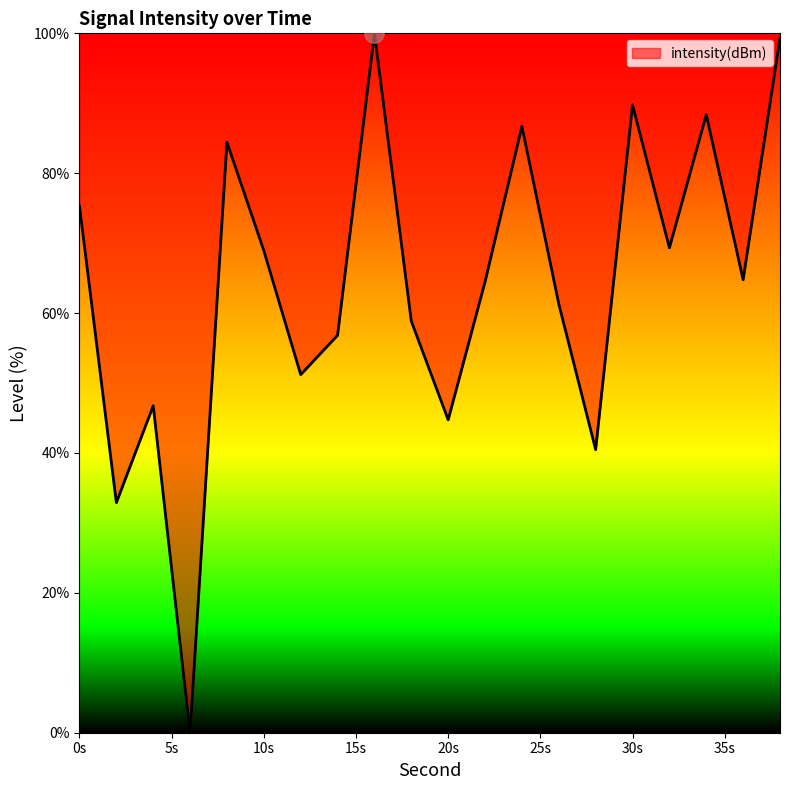

What is the greatest value displayed?

100.0